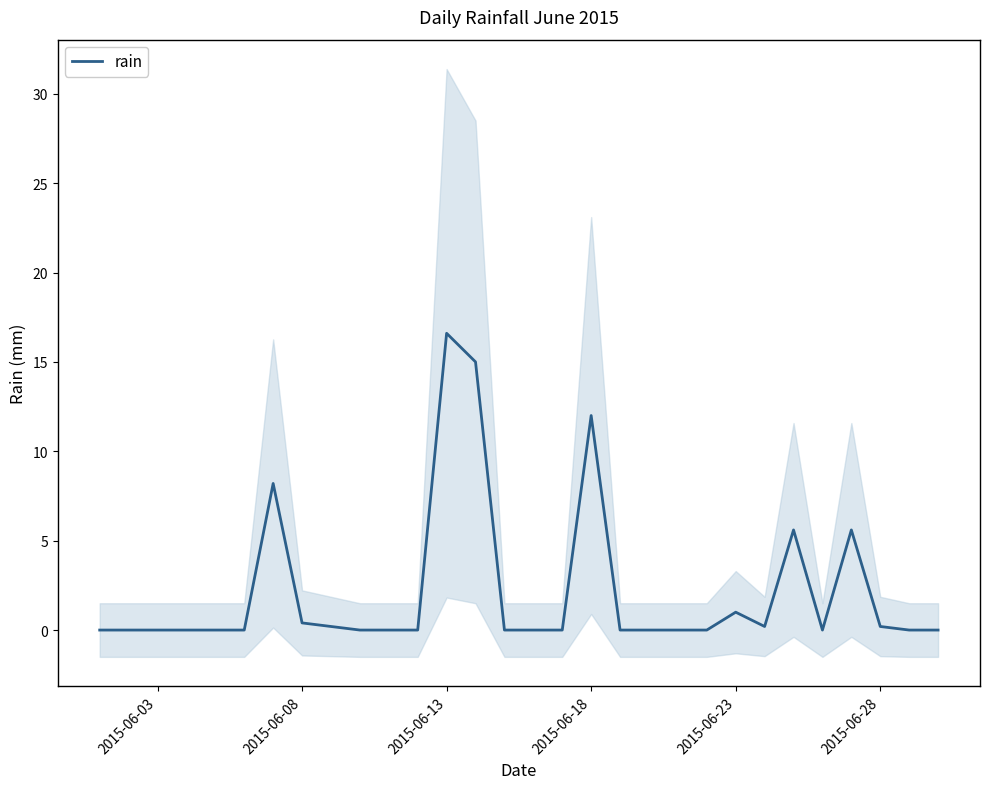

The value at 2015-06-18 is 6.0. True or false?

False